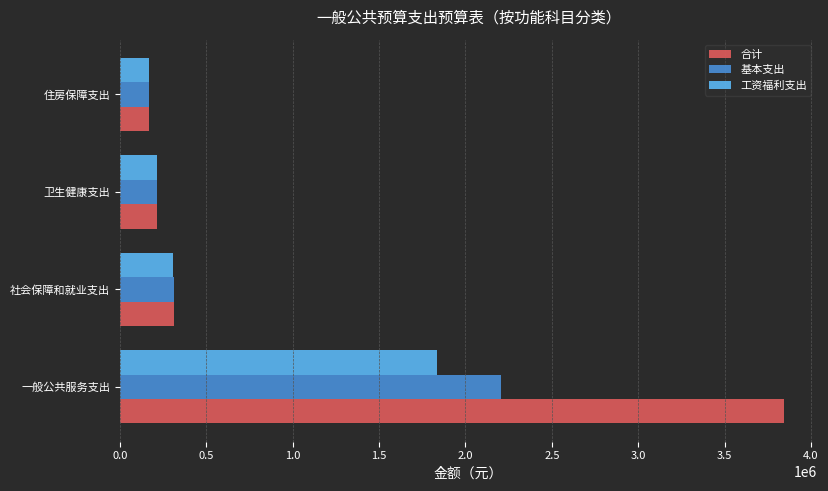

At which category is the sum across all series the highest?

一般公共服务支出